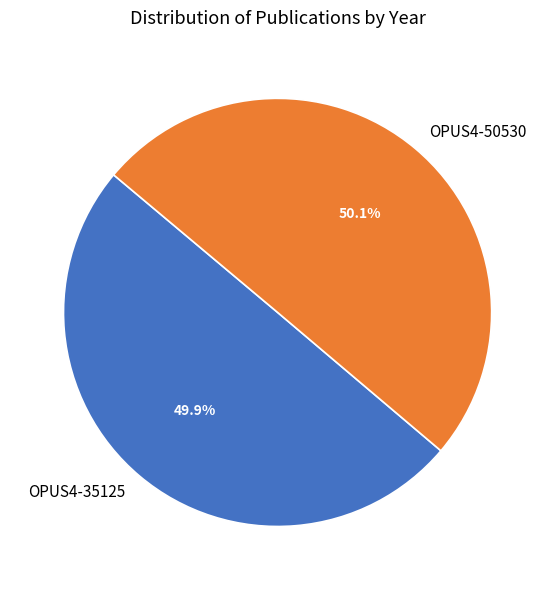

Combined, do OPUS4-50530 and OPUS4-35125 account for over 50%?

Yes